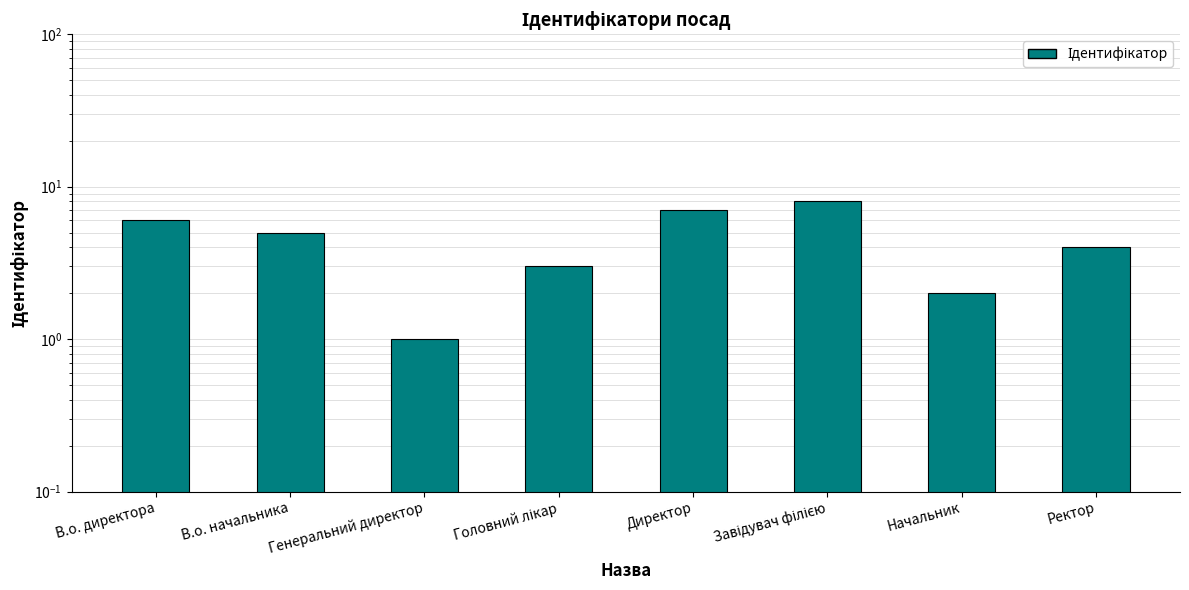

Read the value at Директор.

7